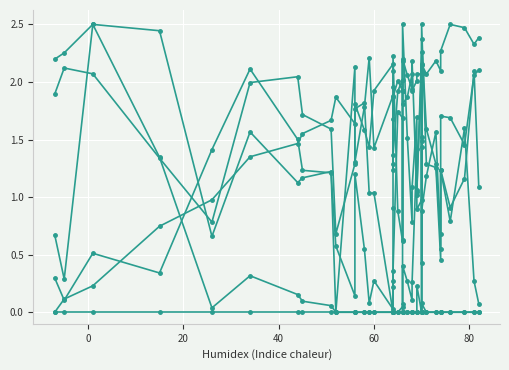

What is the difference between the maximum and minimum values in the col_12 series?

2.5